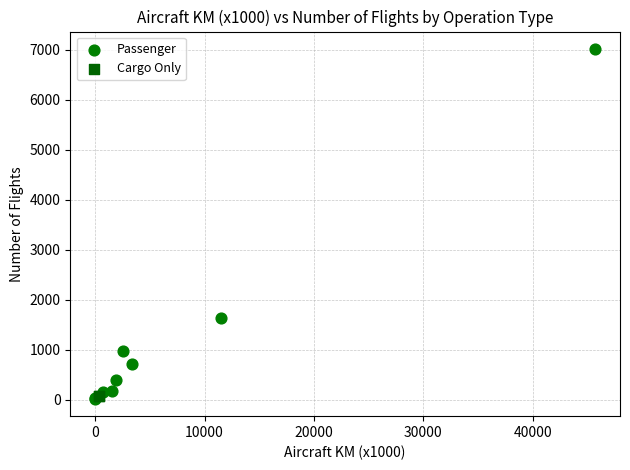

What are all the series names shown in the legend?

Passenger, Cargo Only